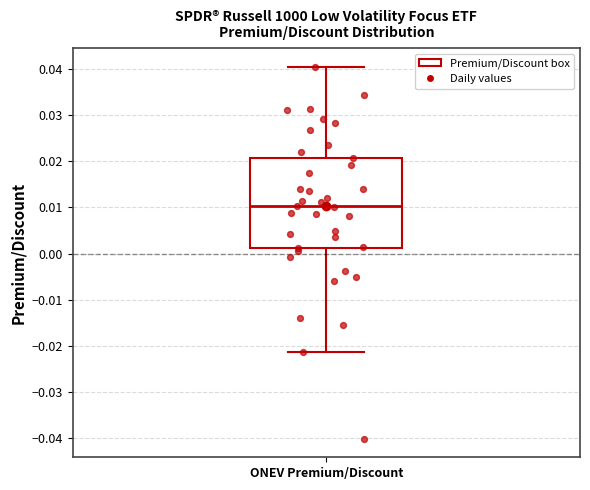

Transcribe this box plot: give where the median line is, the range the box spans, and where the two whiskers end, as read against the y-axis. The values are not printed on the chart, so give them approximately, as read against the axis.

median 0.010, box 0.001 to 0.021, whiskers -0.021 to 0.040